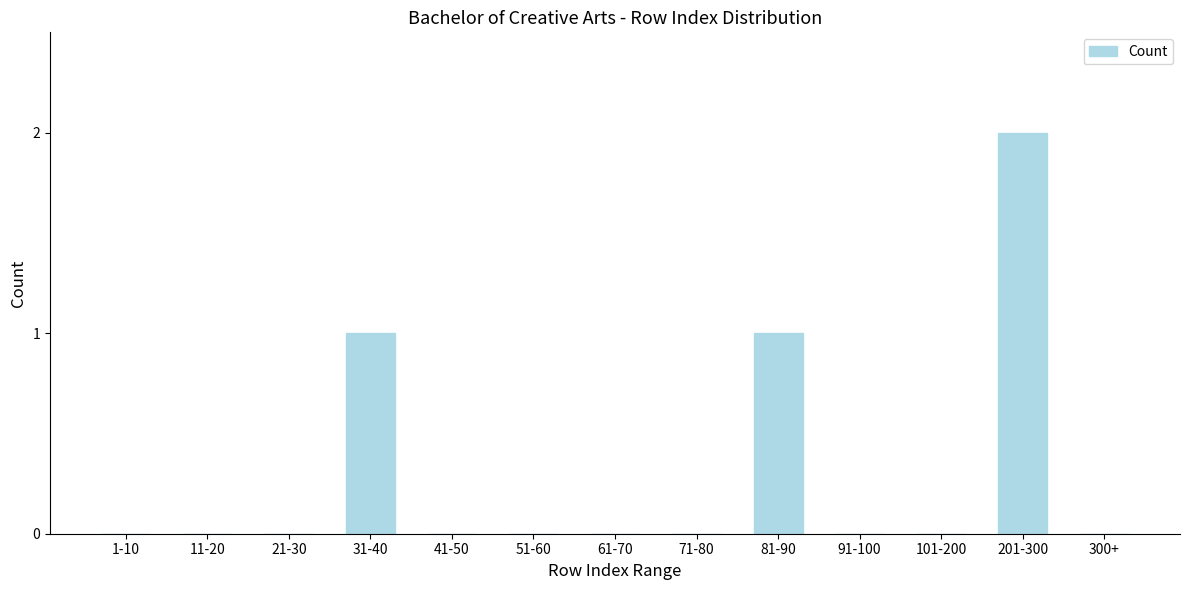

Reading left to right, transcribe all the data shown in this chart.

1-10=0	11-20=0	21-30=0	31-40=1	41-50=0	51-60=0	61-70=0	71-80=0	81-90=1	91-100=0	101-200=0	201-300=2	300+=0